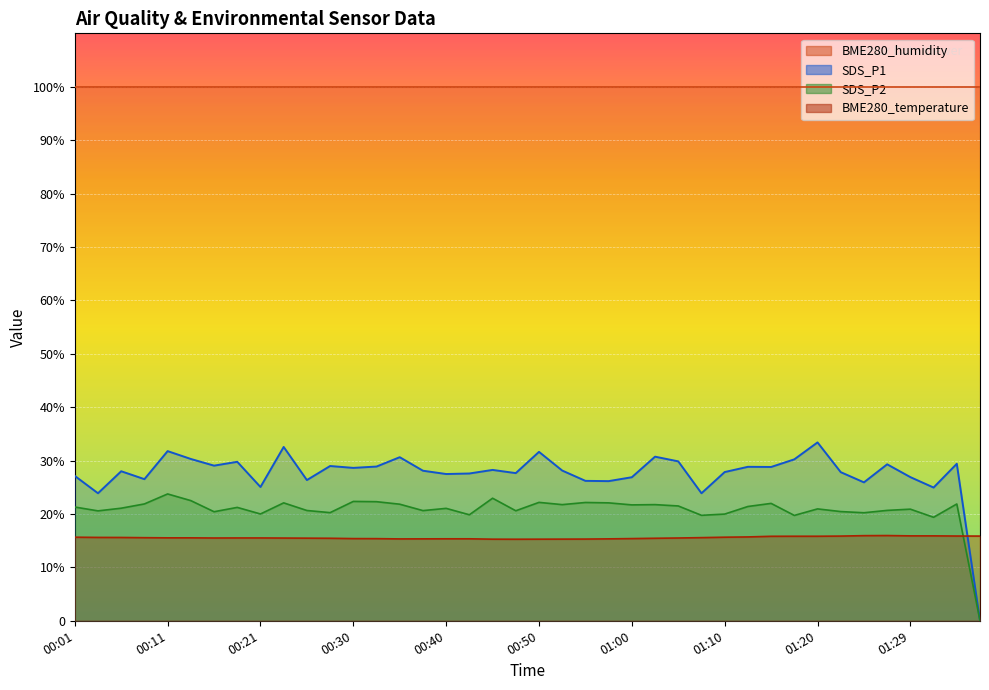

What is the maximum value shown in the chart?

33.4